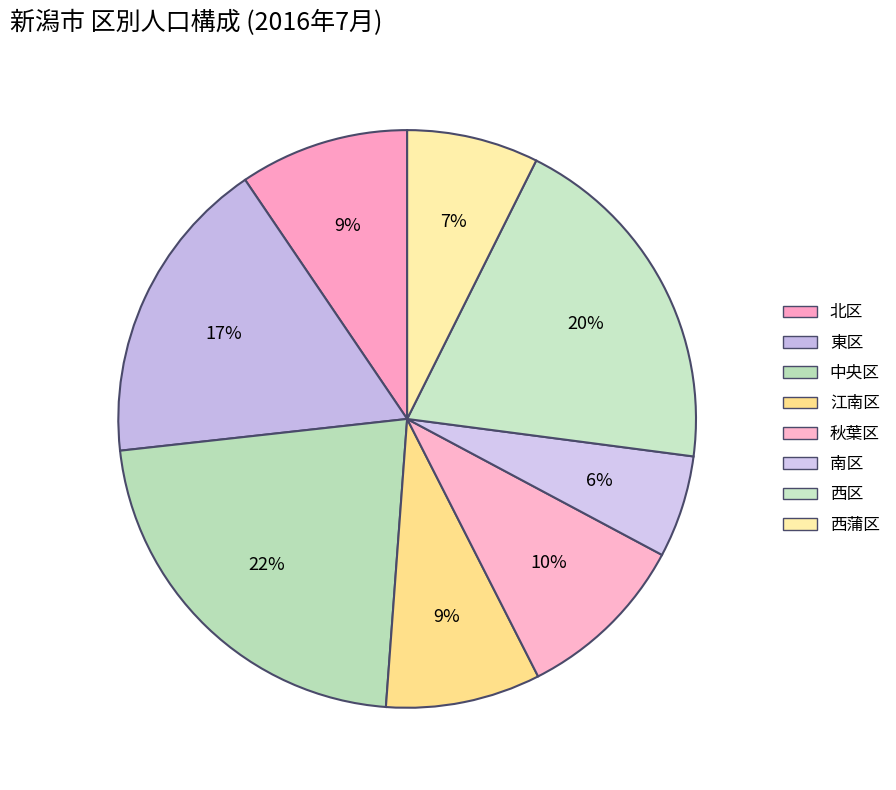

Rank the categories by value from lowest to highest.

南区, 西蒲区, 江南区, 北区, 秋葉区, 東区, 西区, 中央区